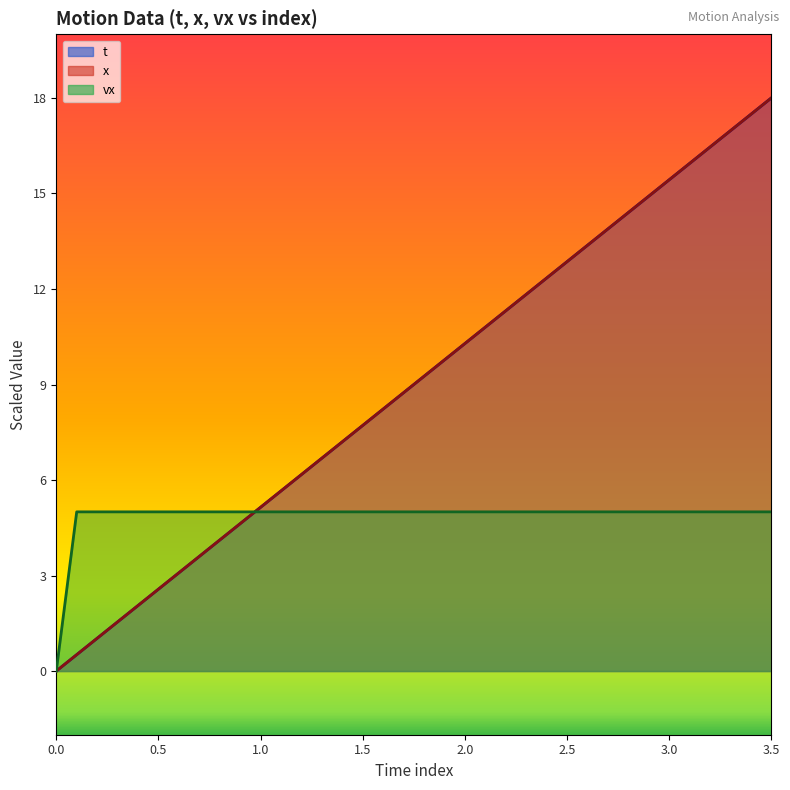

Reading right to left, extract all data points from this chart.

t: 18.0	17.5	17.0	16.5	15.9	15.4	14.9	14.4	13.9	13.4	12.9	12.3	11.8	11.3	10.8	10.3	9.8	9.3	8.7	8.2	7.7	7.2	6.7	6.2	5.7	5.1	4.6	4.1	3.6	3.1	2.6	2.1	1.5	1.0	0.5	0.0
x: 18.0	17.5	17.0	16.5	15.9	15.4	14.9	14.4	13.9	13.4	12.9	12.3	11.8	11.3	10.8	10.3	9.8	9.3	8.7	8.2	7.7	7.2	6.7	6.2	5.7	5.1	4.6	4.1	3.6	3.1	2.6	2.1	1.5	1.0	0.5	0.0
vx: 5.0	5.0	5.0	5.0	5.0	5.0	5.0	5.0	5.0	5.0	5.0	5.0	5.0	5.0	5.0	5.0	5.0	5.0	5.0	5.0	5.0	5.0	5.0	5.0	5.0	5.0	5.0	5.0	5.0	5.0	5.0	5.0	5.0	5.0	5.0	0.0